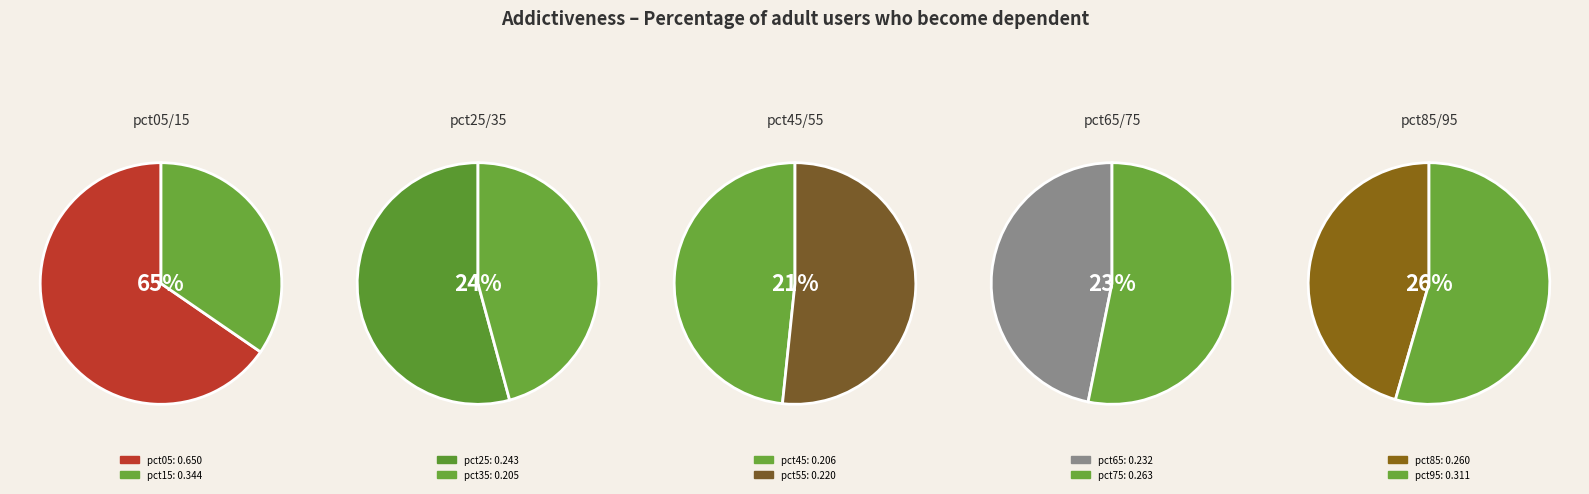

How many segments does this pie chart have?

10